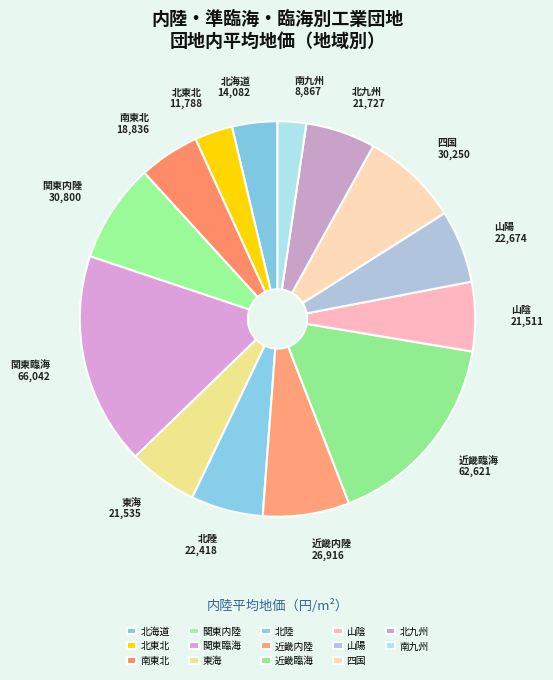

How many slices are in this pie chart?

14